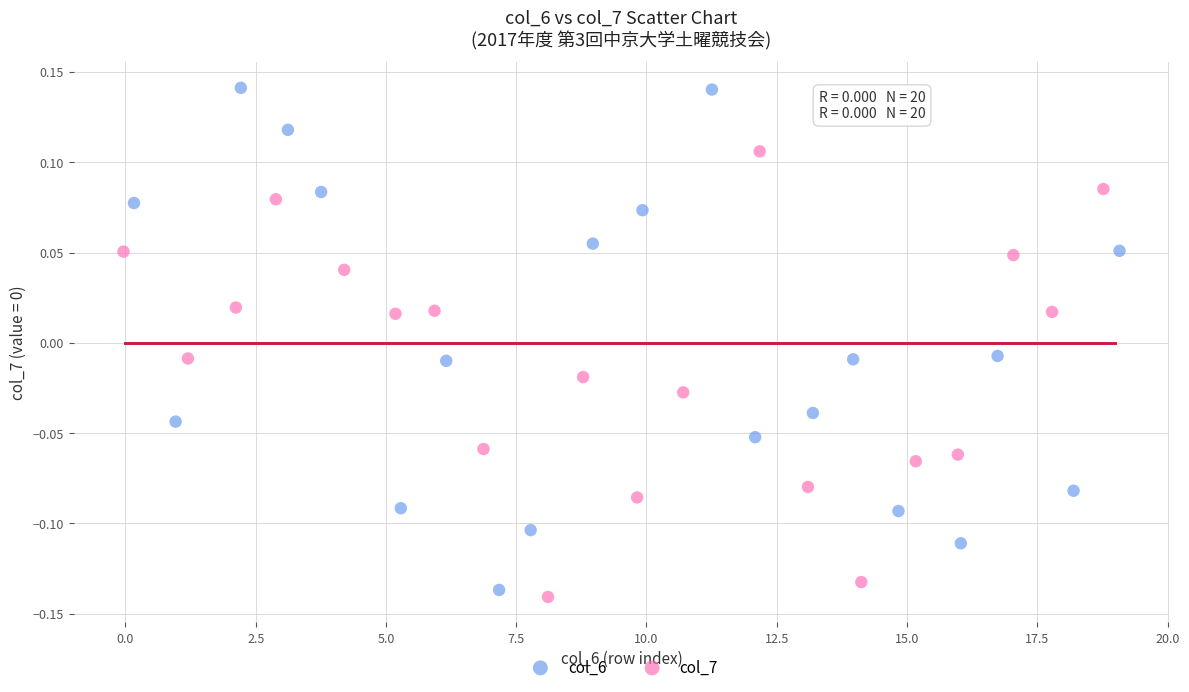

Which series contains the highest Y value?

col_6